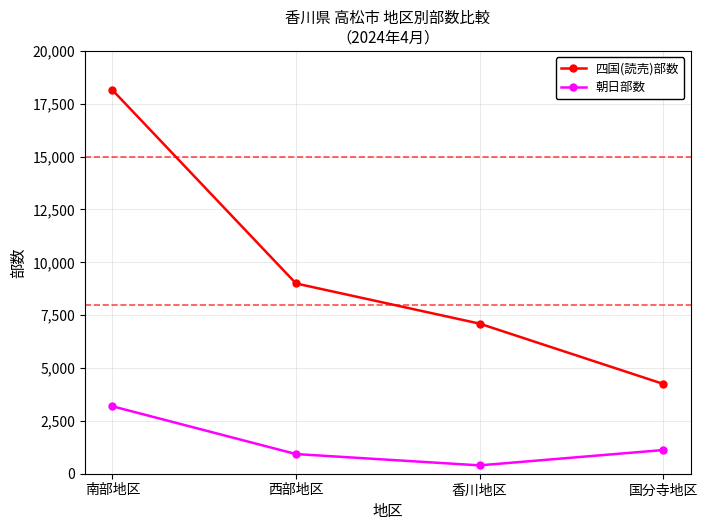

Between 香川地区 and 国分寺地区, which series saw the biggest shift?

四国(読売)部数